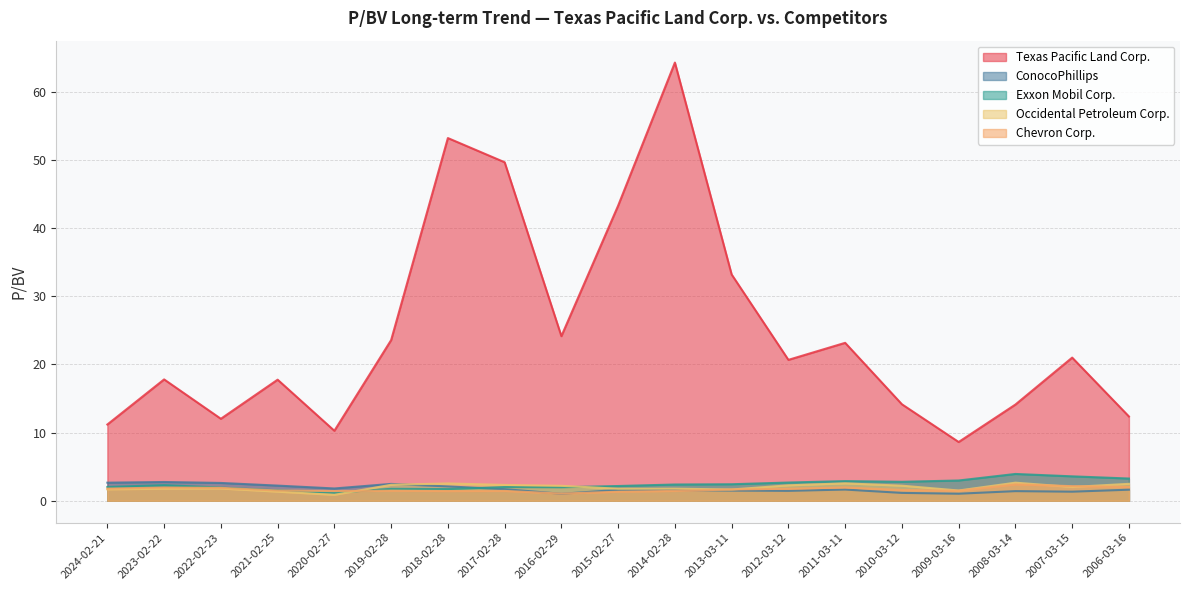

What is the average value of the Texas Pacific Land Corp. series?

25.0